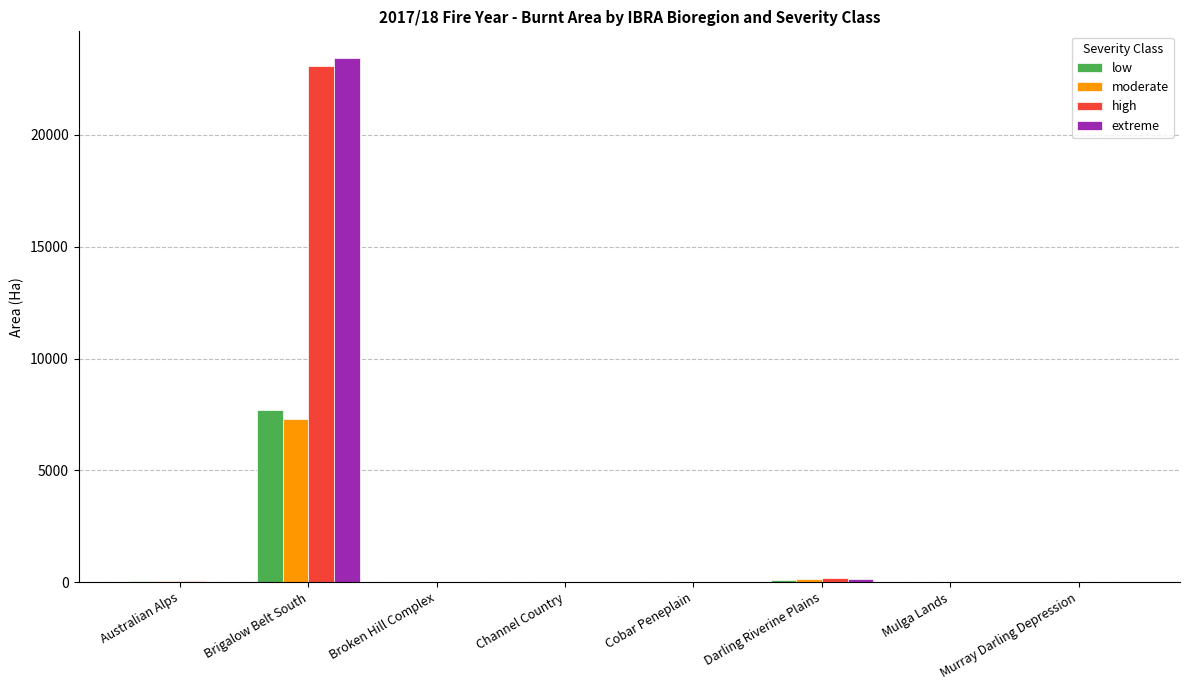

How many data points in extreme are above 0?

3